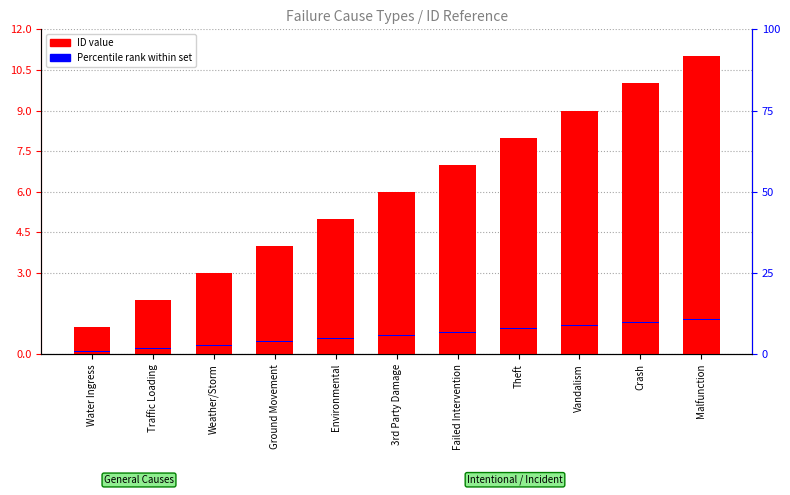

How many categories are shown in the chart?

11